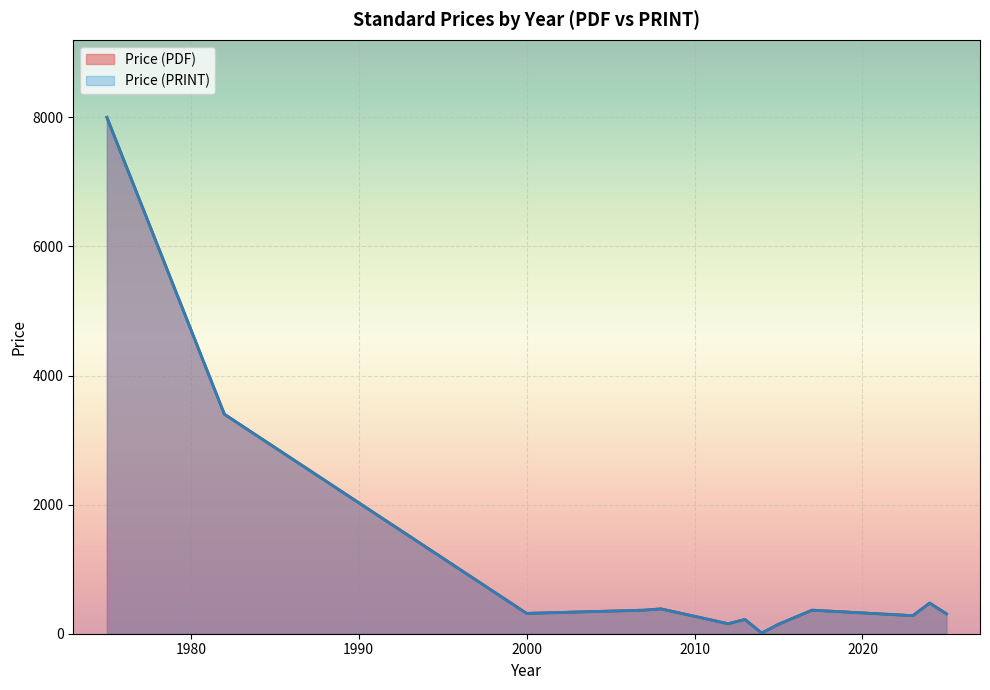

Which has a higher value, 2025 or 2000?

2025